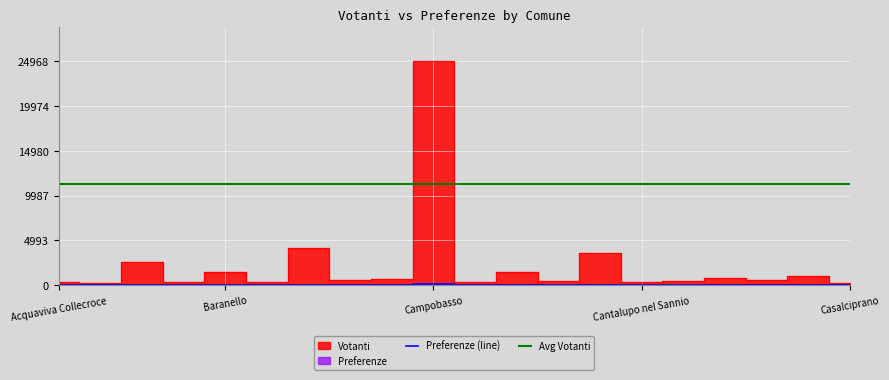

What is the sum of all Preferenze values?

88